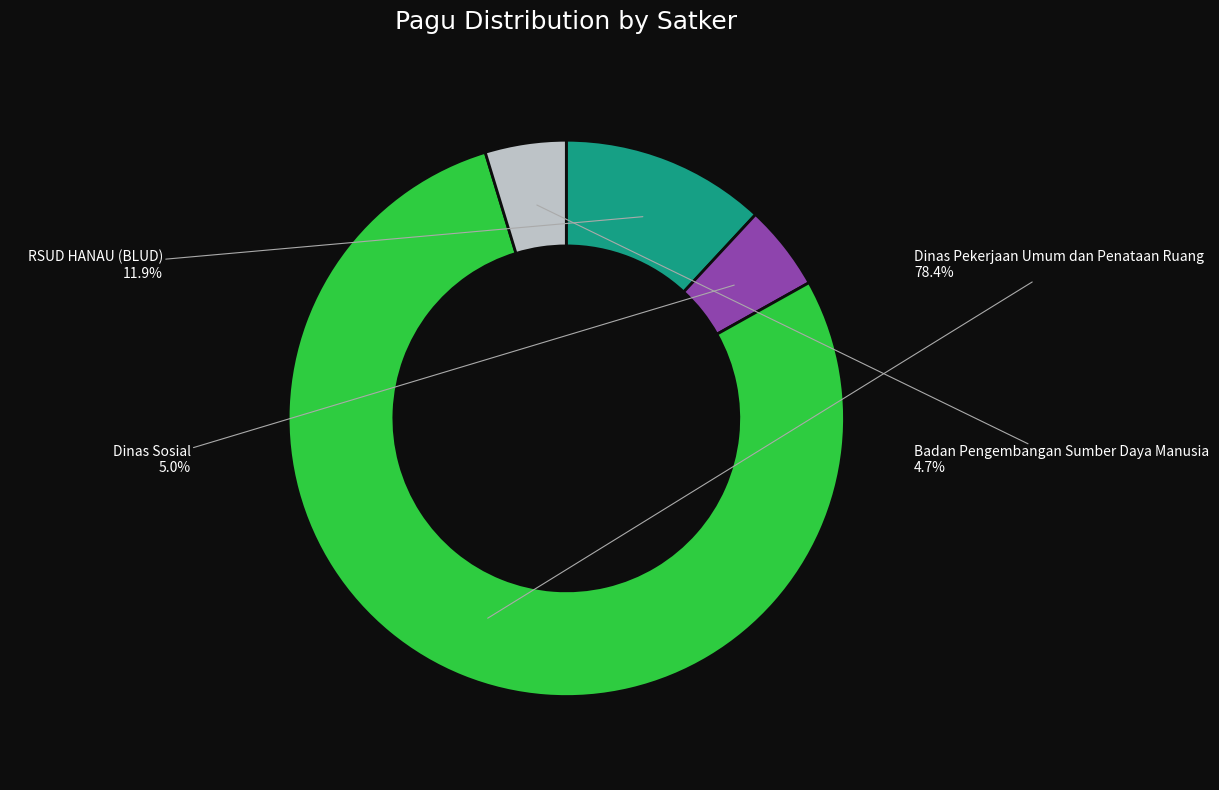

What is the ratio of the value at Dinas Sosial to the value at Badan Pengembangan Sumber Daya Manusia?

1.1